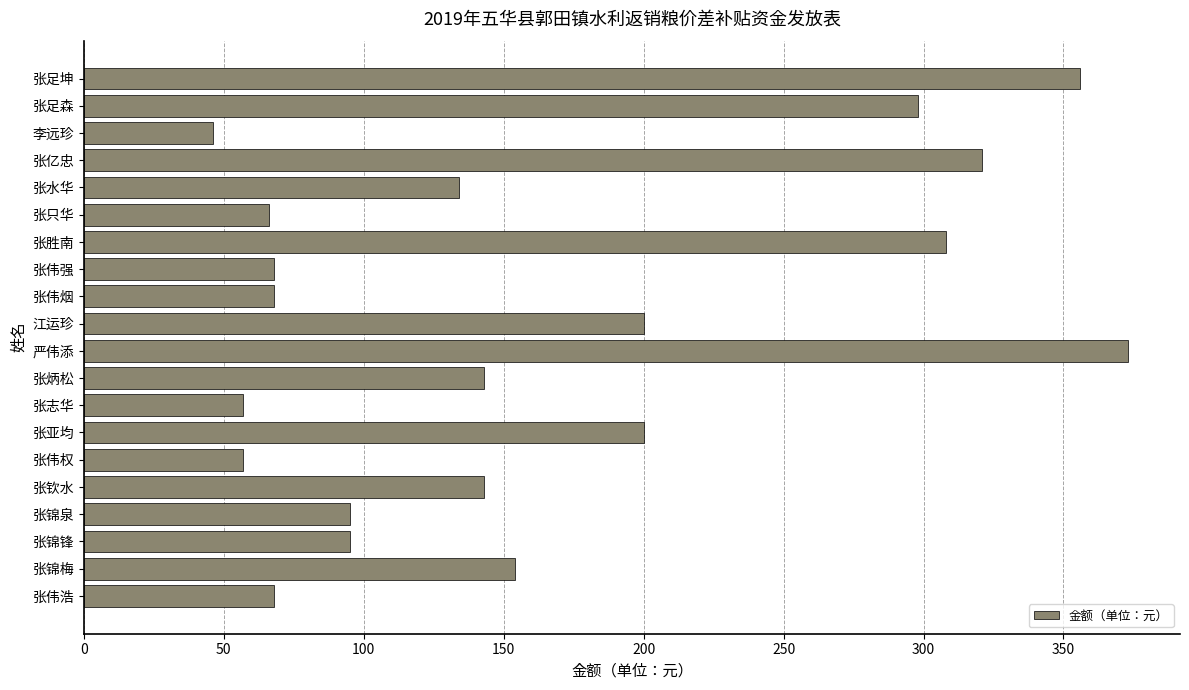

At which category does the chart reach its peak across all series?

严伟添